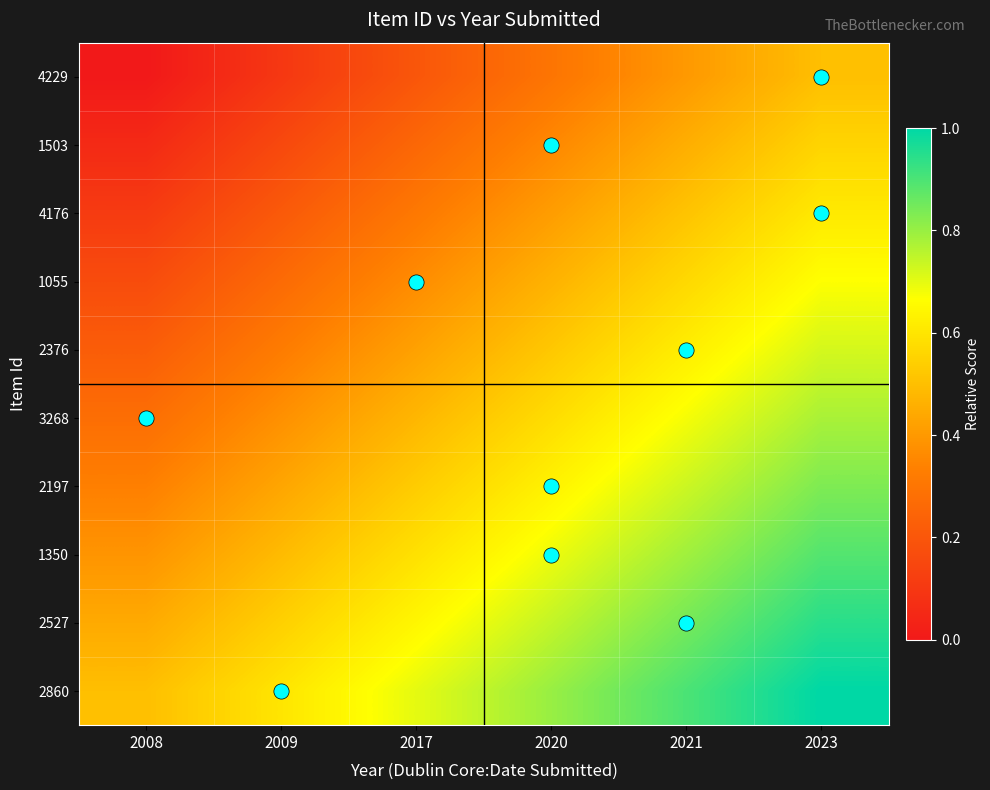

Count the number of data series in this chart.

10